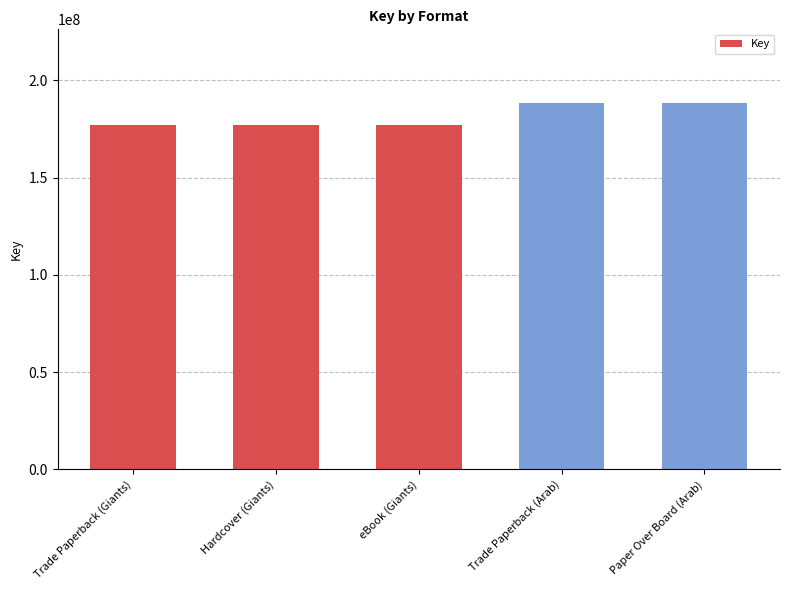

What is the minimum value shown in the chart?

176930339